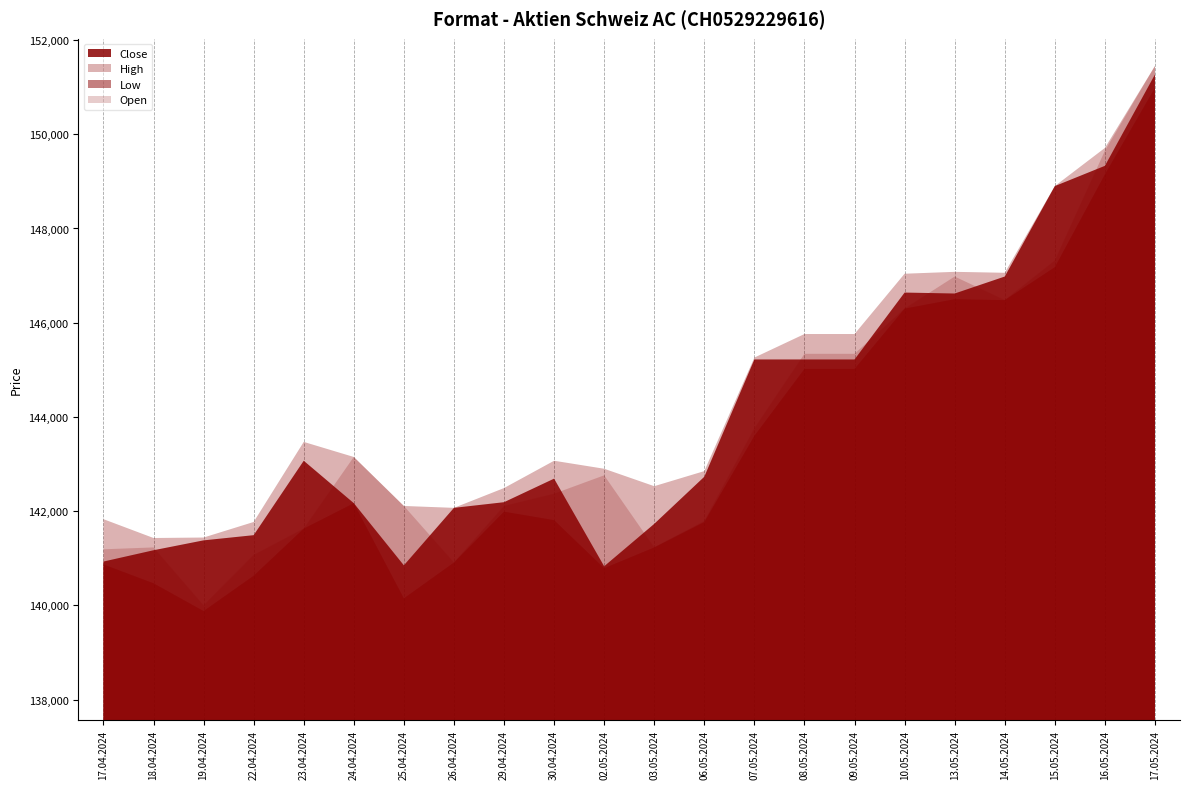

What are all the series names shown in the legend?

Close, High, Low, Open